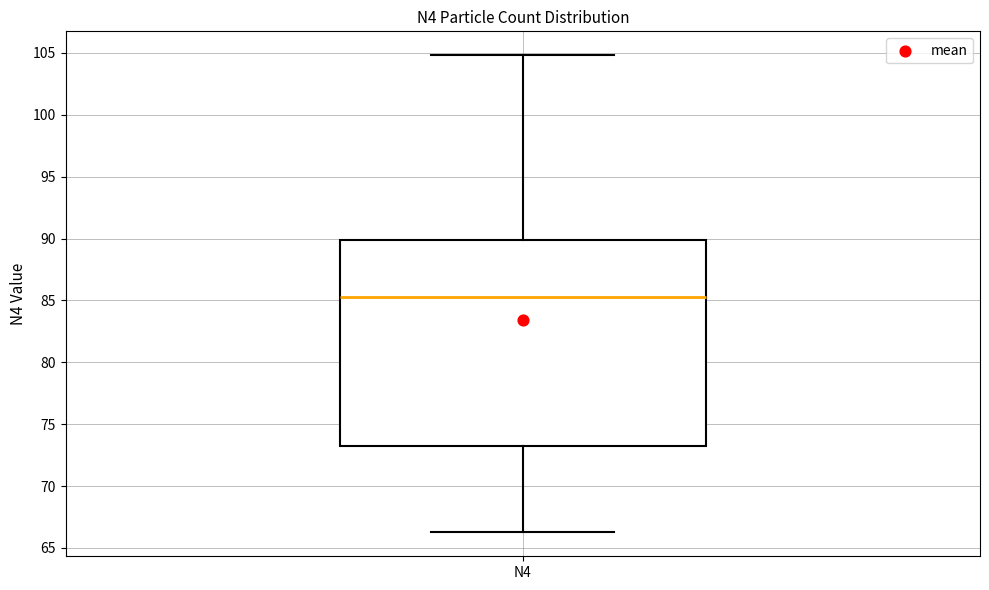

Read this box plot against the y-axis: the position of the median line, the range covered by the box, and the ends of both whiskers. The values are not printed on the chart, so give them approximately, as read against the axis.

median 85.5, box 73.0 to 90.0, whiskers 66.5 to 105.0